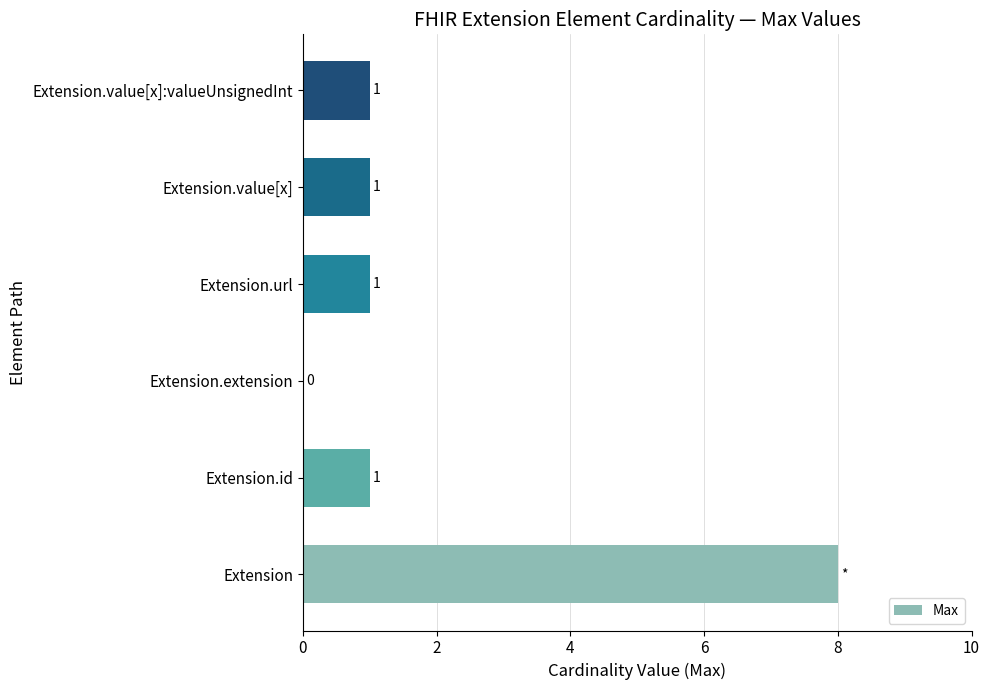

What is the approximate value at Extension?

8